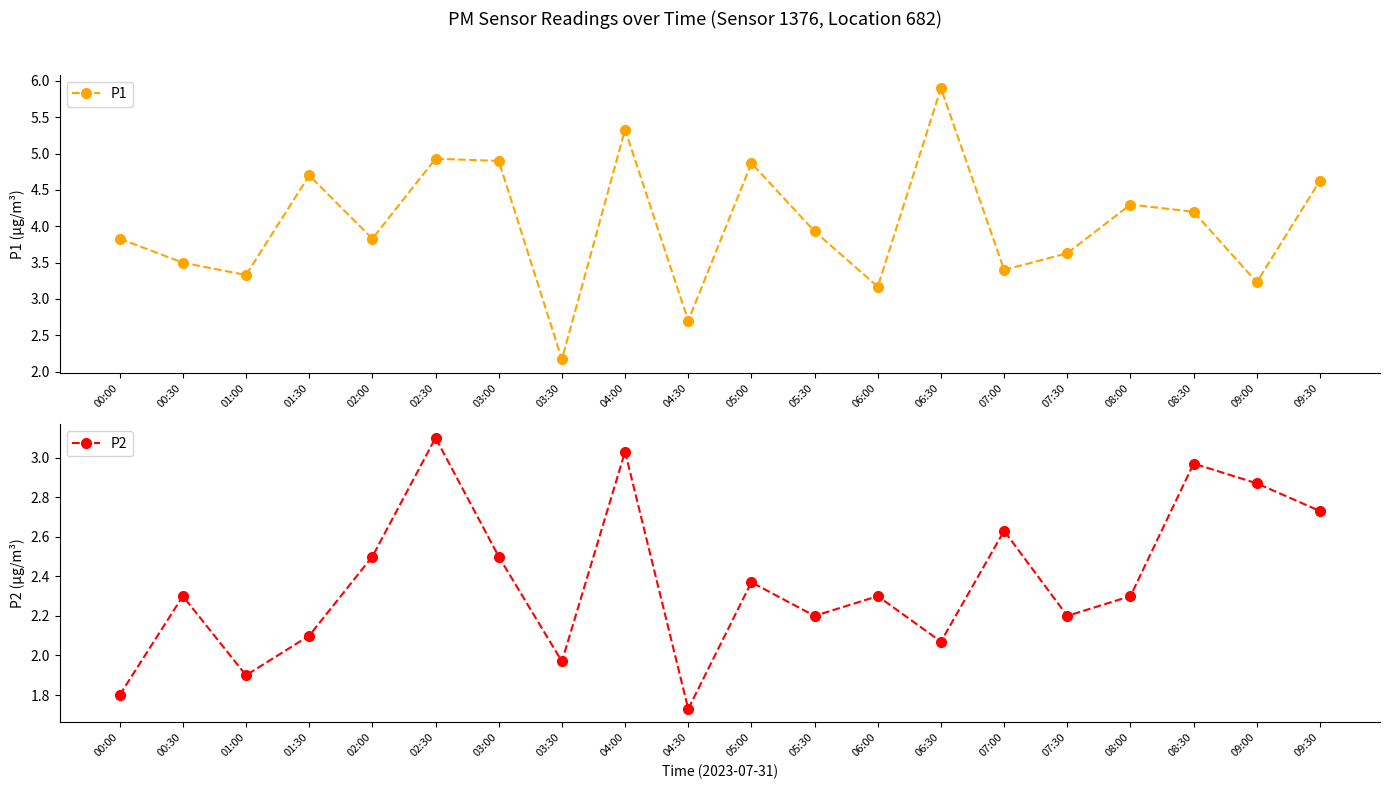

At which label does P1 reach its minimum?

03:30